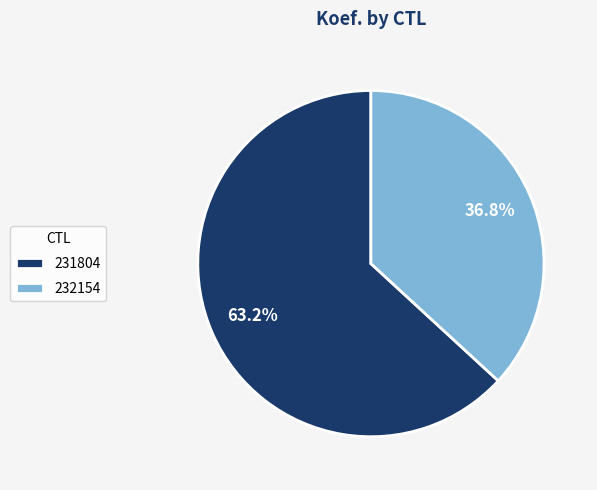

Do 231804 and 232154 together represent more than half of the pie?

Yes